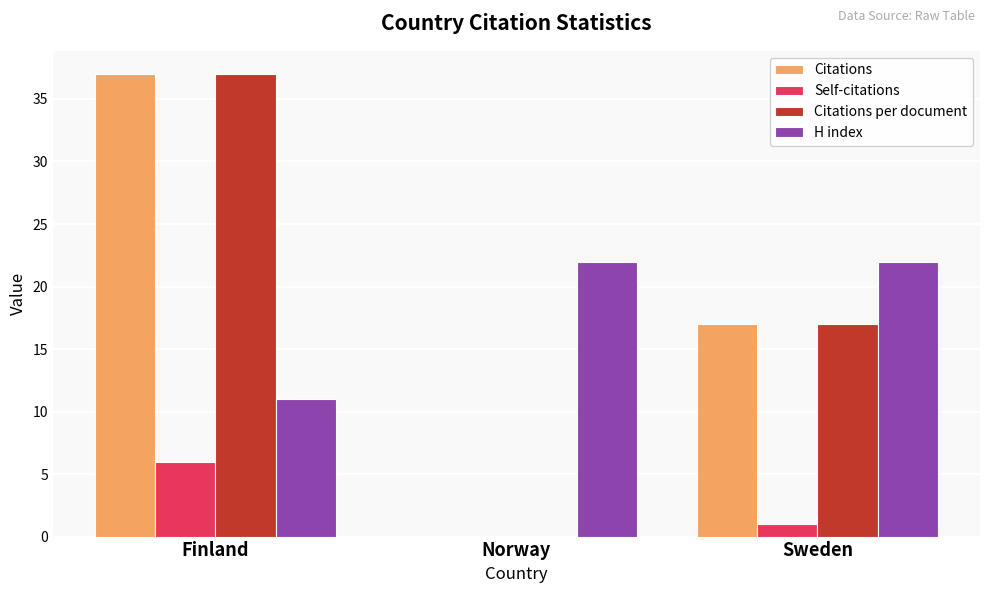

Which category has the highest value in the Citations series?

Finland